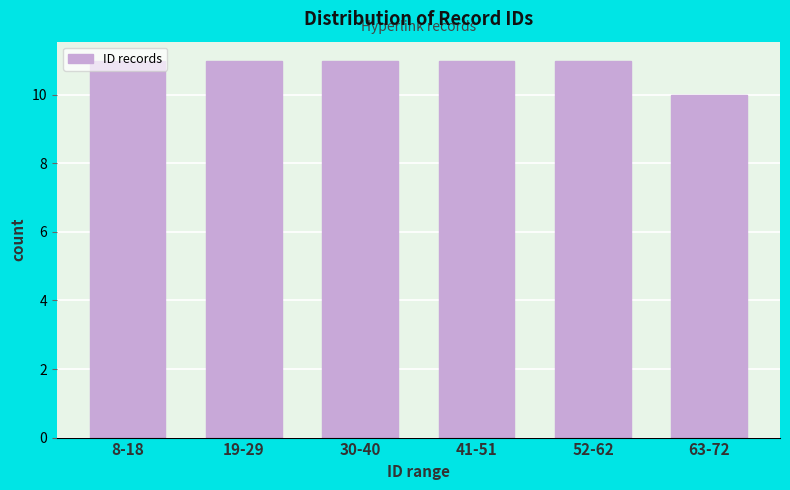

What is the ratio of the value at 19-29 to the value at 8-18?

1.0